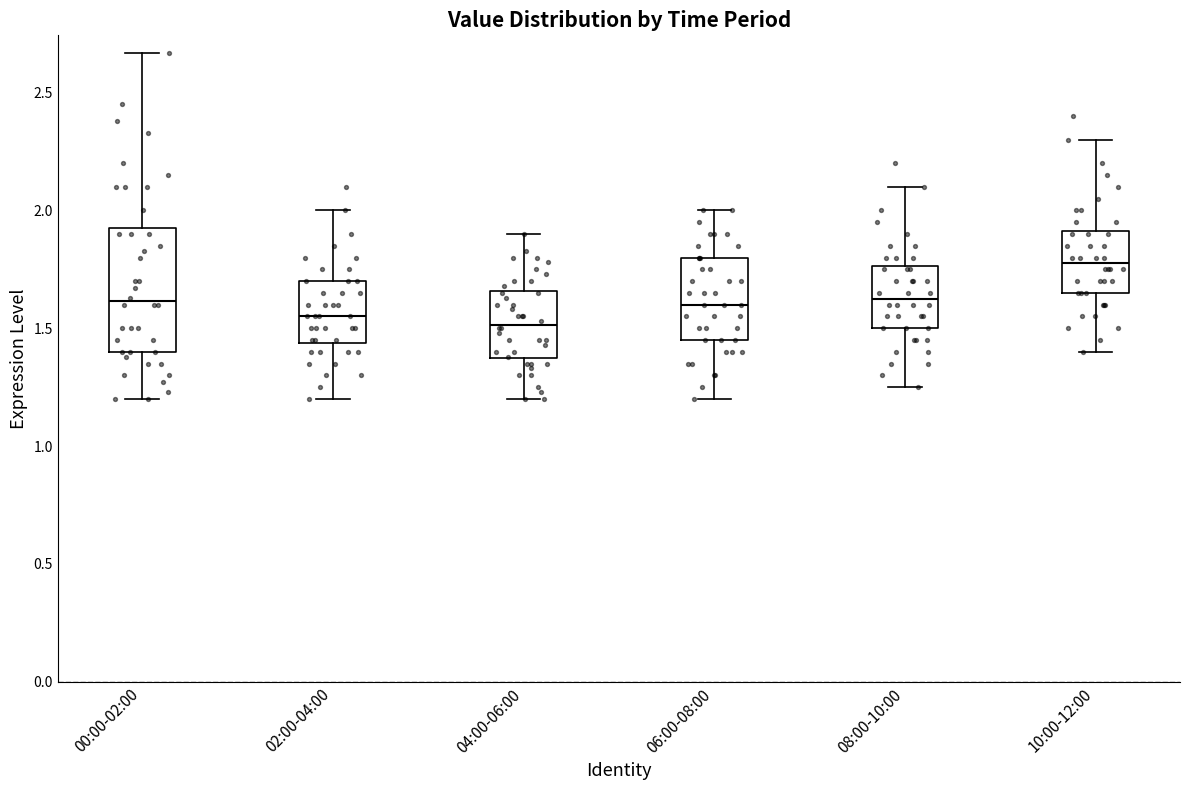

Reading left to right, read every box against the y-axis: the position of its median line, the range the box covers, and the ends of its whiskers. The values are not printed on the chart, so give them approximately, as read against the axis.

00:00-02:00: median 1.60, box 1.40 to 1.95, whiskers 1.20 to 2.65
02:00-04:00: median 1.55, box 1.45 to 1.70, whiskers 1.20 to 2.00
04:00-06:00: median 1.50, box 1.35 to 1.65, whiskers 1.20 to 1.90
06:00-08:00: median 1.60, box 1.45 to 1.80, whiskers 1.20 to 2.00
08:00-10:00: median 1.65, box 1.50 to 1.75, whiskers 1.25 to 2.10
10:00-12:00: median 1.80, box 1.65 to 1.90, whiskers 1.40 to 2.30